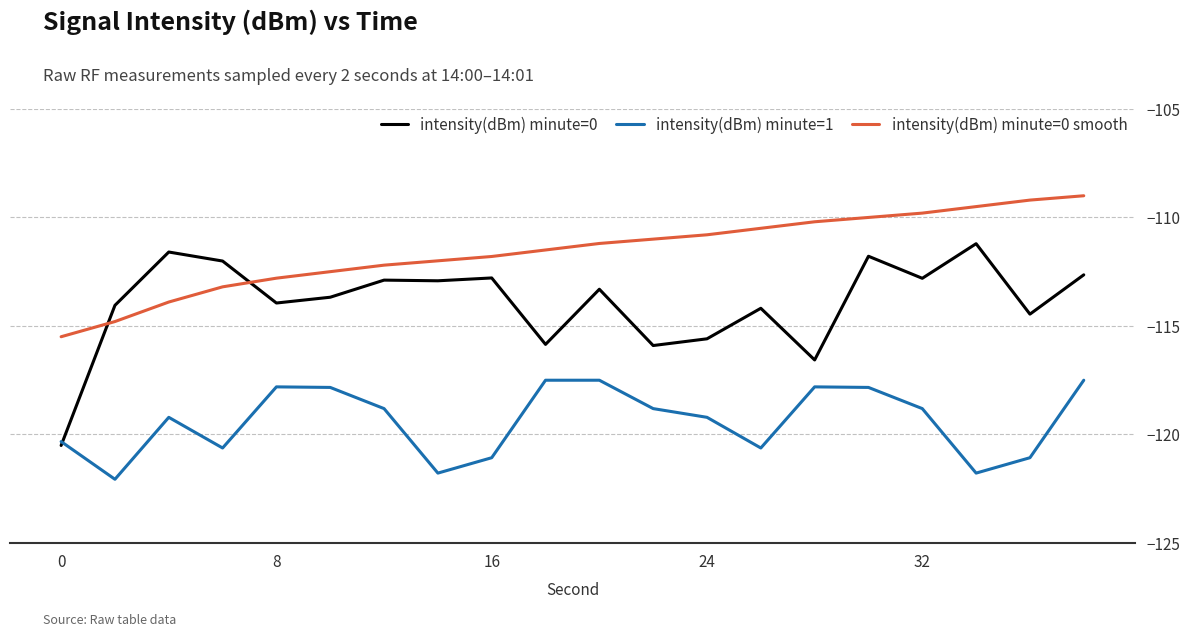

Rank the series by their maximum value, from lowest to highest.

intensity(dBm) minute=1, intensity(dBm) minute=0, intensity(dBm) minute=0 smooth